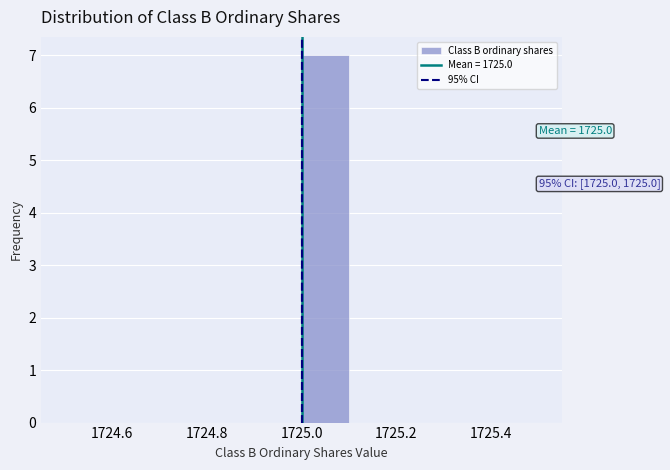

Over which range of the x-axis is the bar tallest?

1725.0 to 1725.1